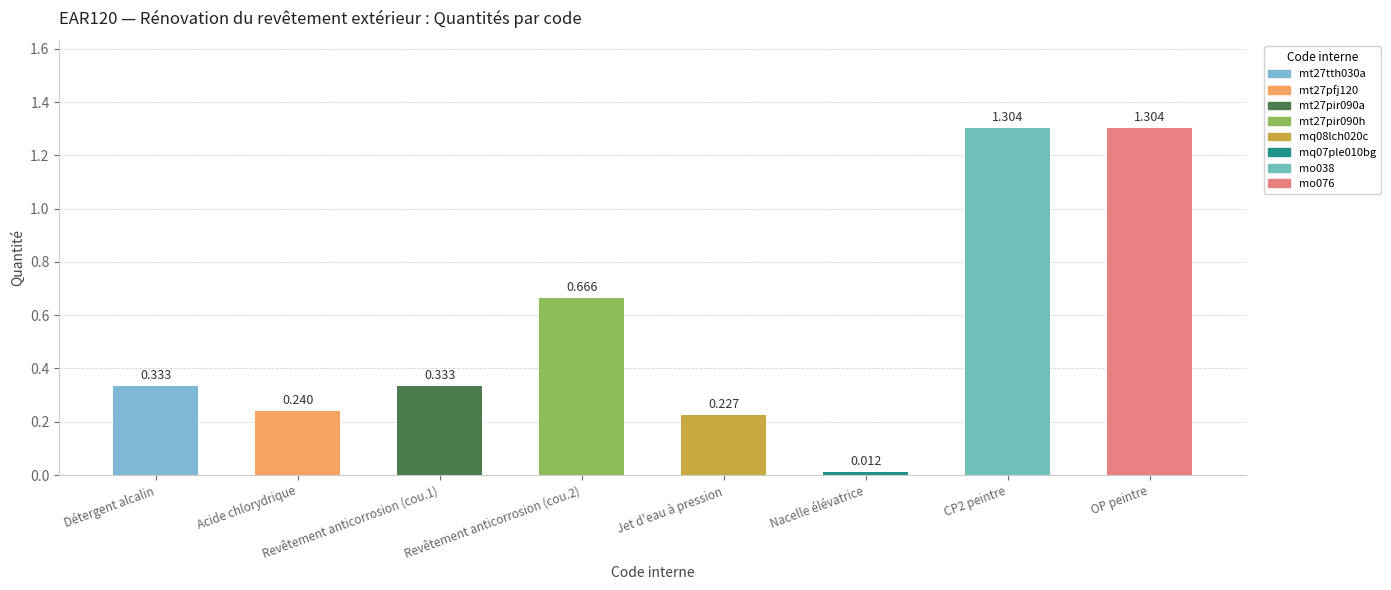

How many bars are there in total?

8